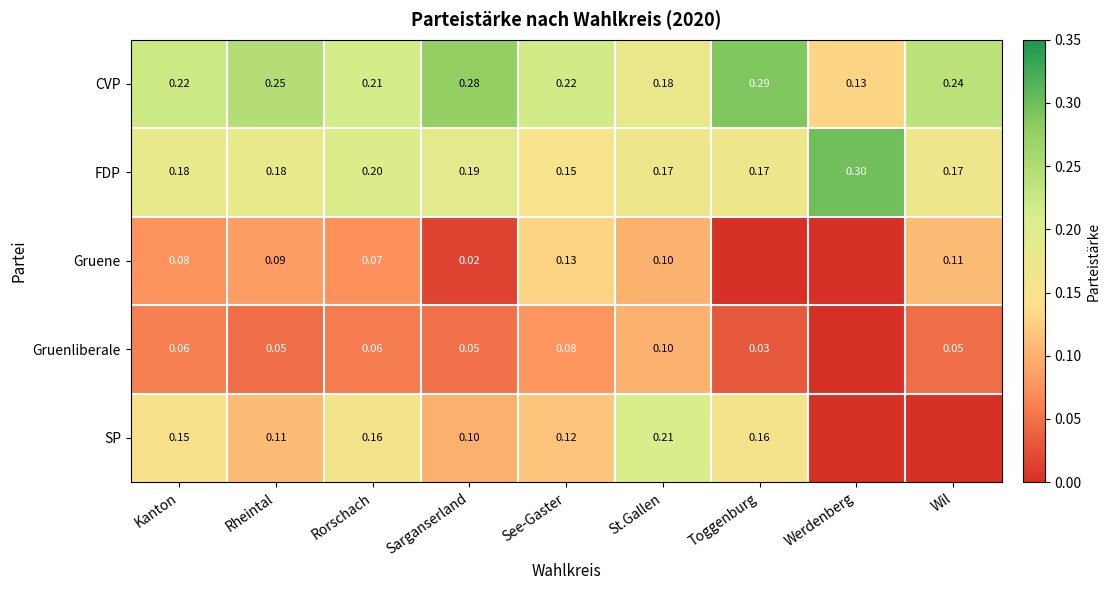

Between Rorschach and St.Gallen, which series saw the biggest shift?

SP